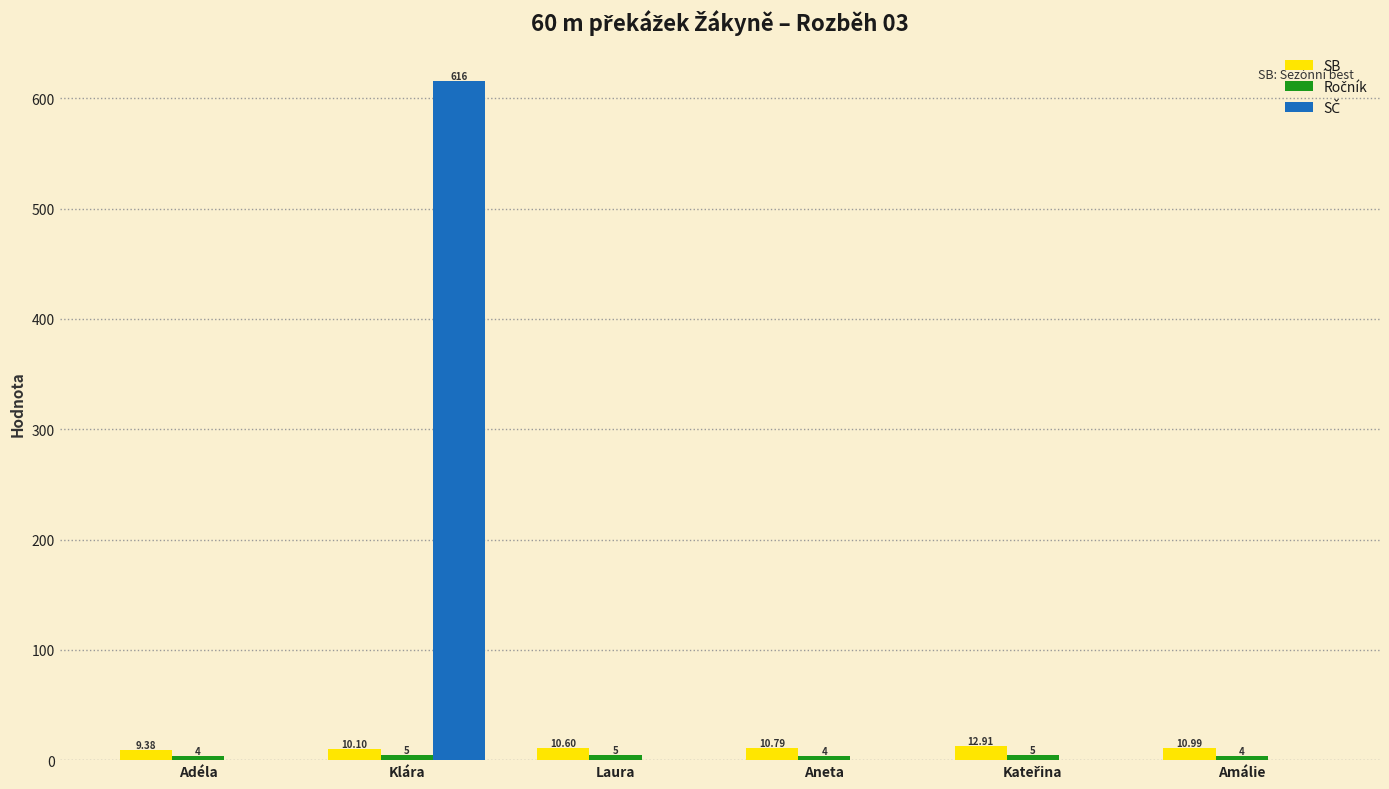

At which label is SB closest to 11?

Amálie